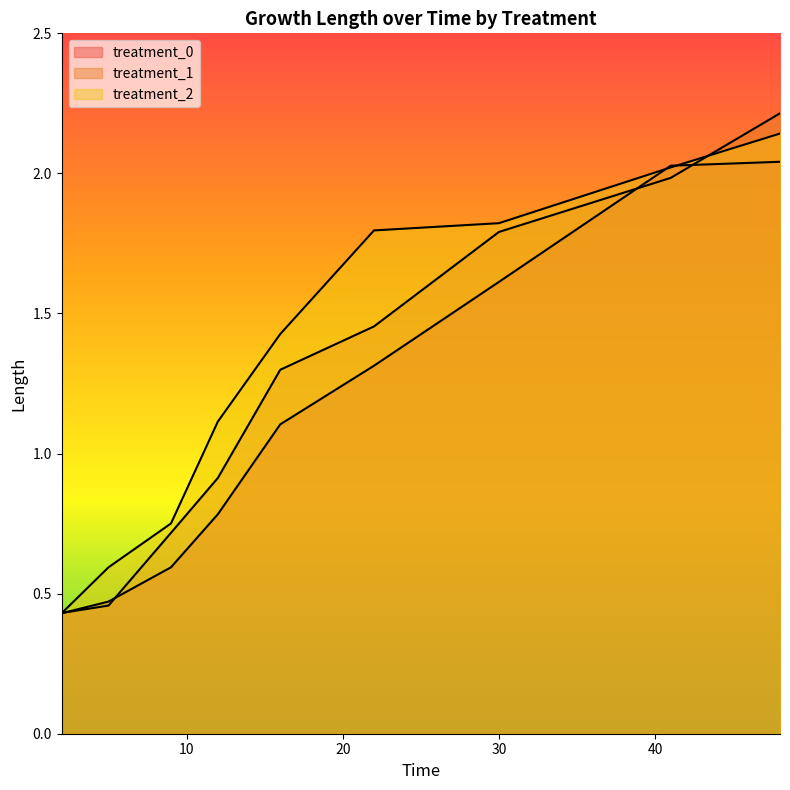

The value of treatment_2 at 48 is 2.1. True or false?

True